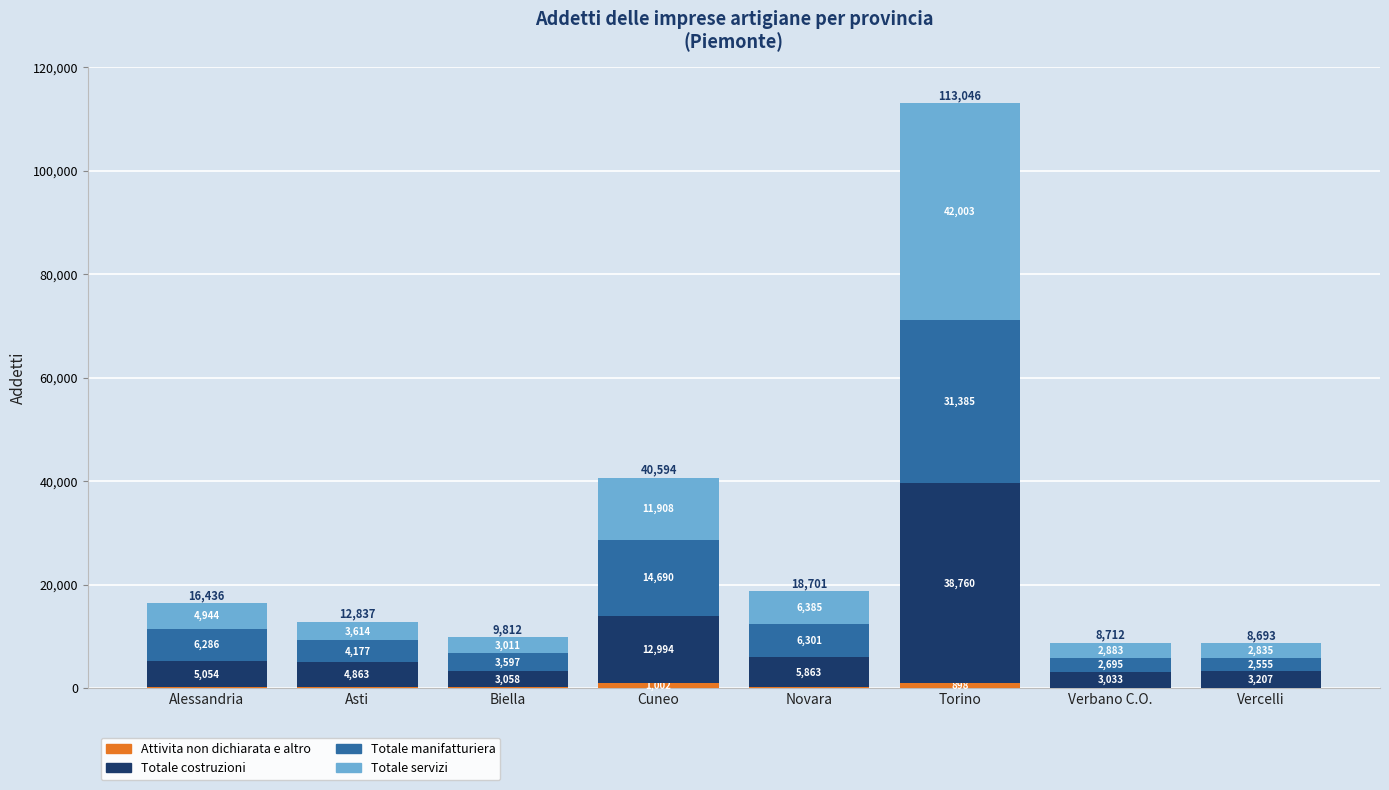

What is the total value across all series at Biella?

9812